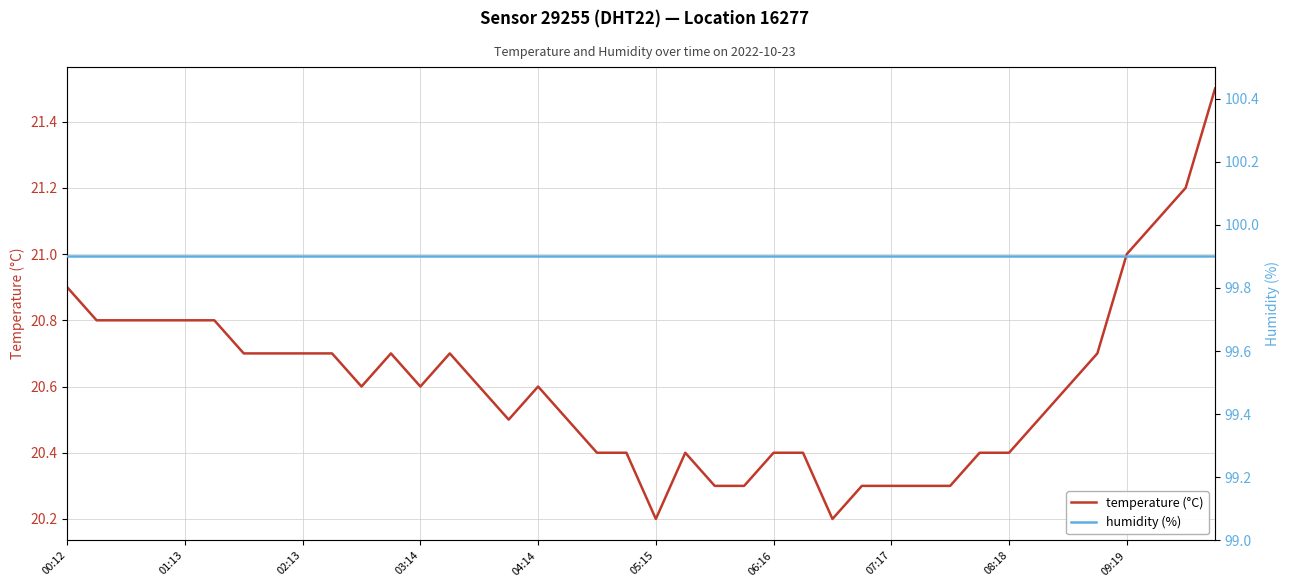

What is the difference between the maximum and minimum values in the temperature (°C) series?

1.3